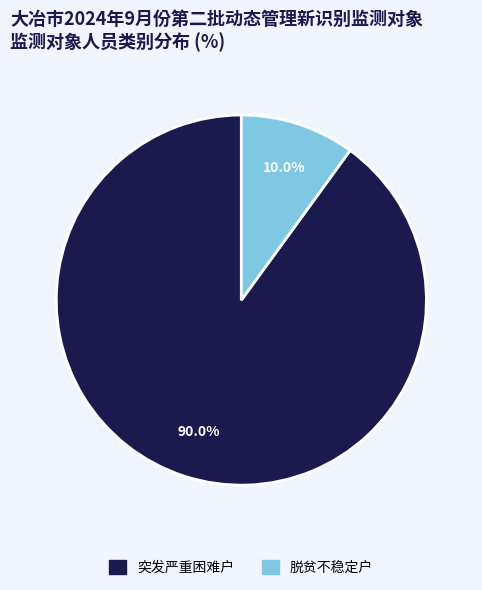

Is there any slice that represents more than half of the pie?

Yes